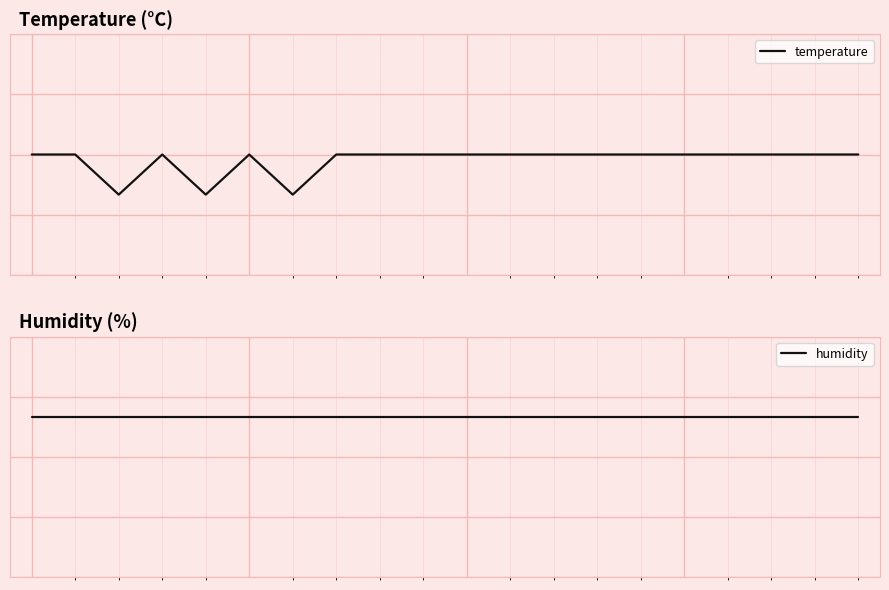

Which series changed the most between 0 and 1?

temperature